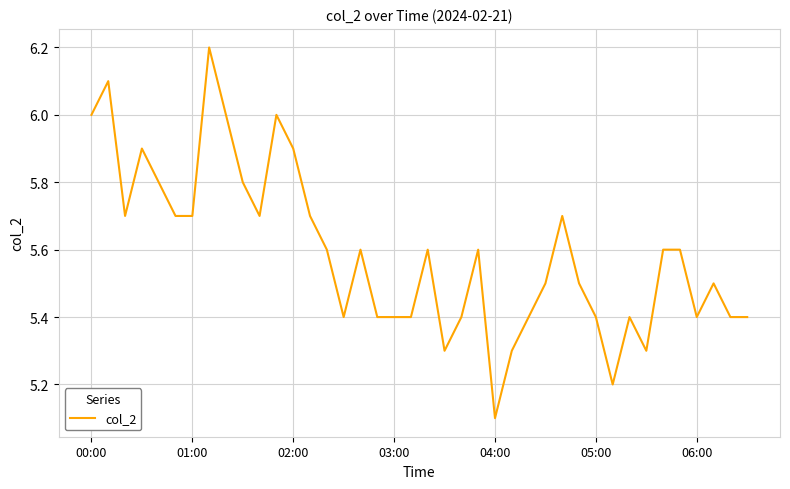

What is the difference between the maximum and minimum values?

1.1